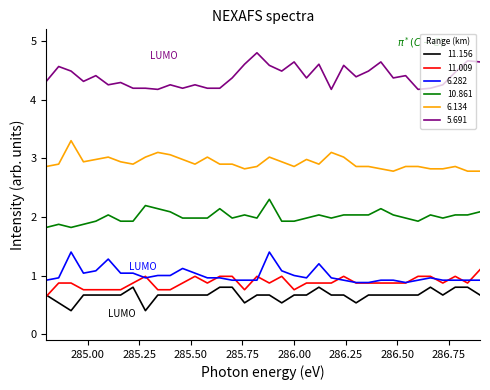

True or false: 11.156 has more than 2 interior local peaks.

True